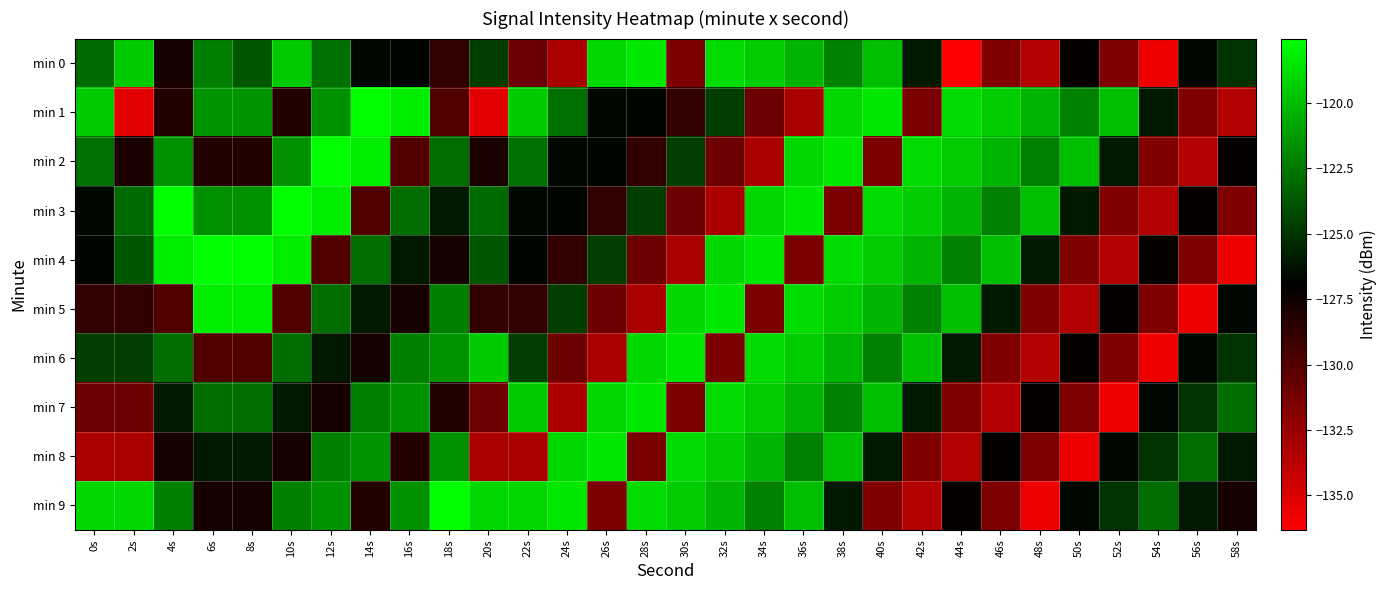

Reading left to right, what are all the values shown in this chart?

min 0: 0s=-123.0	2s=-119.5	4s=-127.8	6s=-122.3	8s=-123.8	10s=-119.5	12s=-122.8	14s=-126.6	16s=-126.8	18s=-128.8	20s=-124.6	22s=-130.9	24s=-133.2	26s=-119.0	28s=-118.5	30s=-131.4	32s=-118.9	34s=-119.4	36s=-120.3	38s=-122.2	40s=-119.9	42s=-126.0	44s=-136.3	46s=-131.7	48s=-133.5	50s=-127.1	52s=-131.6	54s=-135.7	56s=-126.7	58s=-125.1
min 1: 0s=-119.5	2s=-135.3	4s=-128.3	6s=-121.4	8s=-121.4	10s=-128.3	12s=-121.6	14s=-117.5	16s=-118.2	18s=-129.9	20s=-135.3	22s=-119.5	24s=-122.8	26s=-126.6	28s=-126.8	30s=-128.8	32s=-124.6	34s=-130.9	36s=-133.2	38s=-119.0	40s=-118.5	42s=-131.4	44s=-118.9	46s=-119.4	48s=-120.3	50s=-122.2	52s=-119.9	54s=-126.0	56s=-131.7	58s=-133.5
min 2: 0s=-122.8	2s=-128.0	4s=-121.6	6s=-128.3	8s=-128.3	10s=-121.6	12s=-117.5	14s=-118.2	16s=-129.9	18s=-122.9	20s=-128.0	22s=-122.8	24s=-126.6	26s=-126.8	28s=-128.8	30s=-124.6	32s=-130.9	34s=-133.2	36s=-119.0	38s=-118.5	40s=-131.4	42s=-118.9	44s=-119.4	46s=-120.3	48s=-122.2	50s=-119.9	52s=-126.0	54s=-131.7	56s=-133.5	58s=-127.1
min 3: 0s=-126.6	2s=-123.0	4s=-117.5	6s=-121.6	8s=-121.6	10s=-117.5	12s=-118.2	14s=-129.9	16s=-122.9	18s=-126.0	20s=-123.0	22s=-126.6	24s=-126.8	26s=-128.8	28s=-124.6	30s=-130.9	32s=-133.2	34s=-119.0	36s=-118.5	38s=-131.4	40s=-118.9	42s=-119.4	44s=-120.3	46s=-122.2	48s=-119.9	50s=-126.0	52s=-131.7	54s=-133.5	56s=-127.1	58s=-131.6
min 4: 0s=-126.8	2s=-123.8	4s=-118.2	6s=-117.5	8s=-117.5	10s=-118.2	12s=-129.9	14s=-122.9	16s=-126.0	18s=-127.8	20s=-123.8	22s=-126.8	24s=-128.8	26s=-124.6	28s=-130.9	30s=-133.2	32s=-119.0	34s=-118.5	36s=-131.4	38s=-118.9	40s=-119.4	42s=-120.3	44s=-122.2	46s=-119.9	48s=-126.0	50s=-131.7	52s=-133.5	54s=-127.1	56s=-131.6	58s=-135.7
min 5: 0s=-128.8	2s=-128.8	4s=-129.9	6s=-118.2	8s=-118.2	10s=-129.9	12s=-122.9	14s=-126.0	16s=-127.8	18s=-122.3	20s=-128.8	22s=-128.8	24s=-124.6	26s=-130.9	28s=-133.2	30s=-119.0	32s=-118.5	34s=-131.4	36s=-118.9	38s=-119.4	40s=-120.3	42s=-122.2	44s=-119.9	46s=-126.0	48s=-131.7	50s=-133.5	52s=-127.1	54s=-131.6	56s=-135.7	58s=-126.7
min 6: 0s=-124.6	2s=-124.6	4s=-122.9	6s=-129.9	8s=-129.9	10s=-122.9	12s=-126.0	14s=-127.8	16s=-122.3	18s=-121.4	20s=-119.5	22s=-124.6	24s=-130.9	26s=-133.2	28s=-119.0	30s=-118.5	32s=-131.4	34s=-118.9	36s=-119.4	38s=-120.3	40s=-122.2	42s=-119.9	44s=-126.0	46s=-131.7	48s=-133.5	50s=-127.1	52s=-131.6	54s=-135.7	56s=-126.7	58s=-125.1
min 7: 0s=-130.9	2s=-130.9	4s=-126.0	6s=-122.9	8s=-122.9	10s=-126.0	12s=-127.8	14s=-122.3	16s=-121.4	18s=-128.3	20s=-130.9	22s=-119.5	24s=-133.2	26s=-119.0	28s=-118.5	30s=-131.4	32s=-118.9	34s=-119.4	36s=-120.3	38s=-122.2	40s=-119.9	42s=-126.0	44s=-131.7	46s=-133.5	48s=-127.1	50s=-131.6	52s=-135.7	54s=-126.7	56s=-125.1	58s=-122.9
min 8: 0s=-133.2	2s=-133.2	4s=-127.8	6s=-126.0	8s=-126.0	10s=-127.8	12s=-122.3	14s=-121.4	16s=-128.3	18s=-121.6	20s=-133.2	22s=-133.2	24s=-119.0	26s=-118.5	28s=-131.4	30s=-118.9	32s=-119.4	34s=-120.3	36s=-122.2	38s=-119.9	40s=-126.0	42s=-131.7	44s=-133.5	46s=-127.1	48s=-131.6	50s=-135.7	52s=-126.7	54s=-125.1	56s=-122.9	58s=-126.0
min 9: 0s=-119.0	2s=-119.0	4s=-122.3	6s=-127.8	8s=-127.8	10s=-122.3	12s=-121.4	14s=-128.3	16s=-121.6	18s=-117.5	20s=-119.0	22s=-119.0	24s=-118.5	26s=-131.4	28s=-118.9	30s=-119.4	32s=-120.3	34s=-122.2	36s=-119.9	38s=-126.0	40s=-131.7	42s=-133.5	44s=-127.1	46s=-131.6	48s=-135.7	50s=-126.7	52s=-125.1	54s=-122.9	56s=-126.0	58s=-127.8